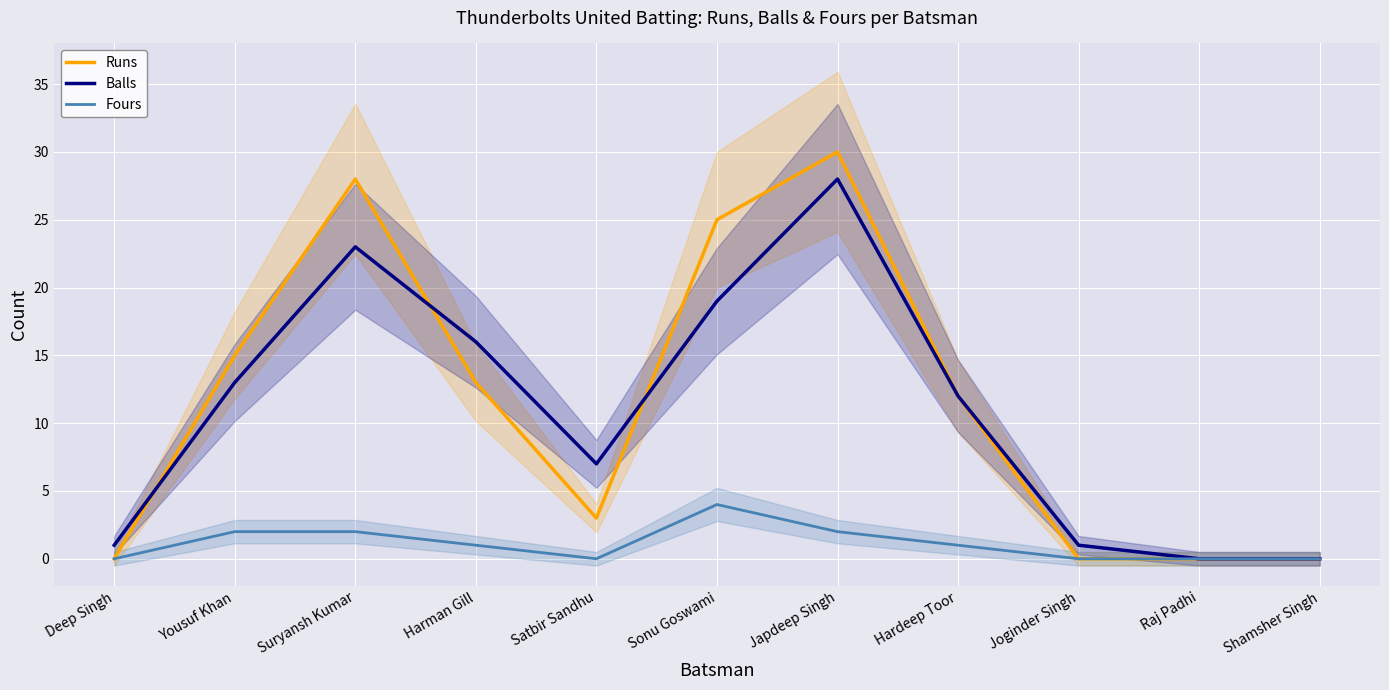

At how many categories does at least one series exceed 4?

7